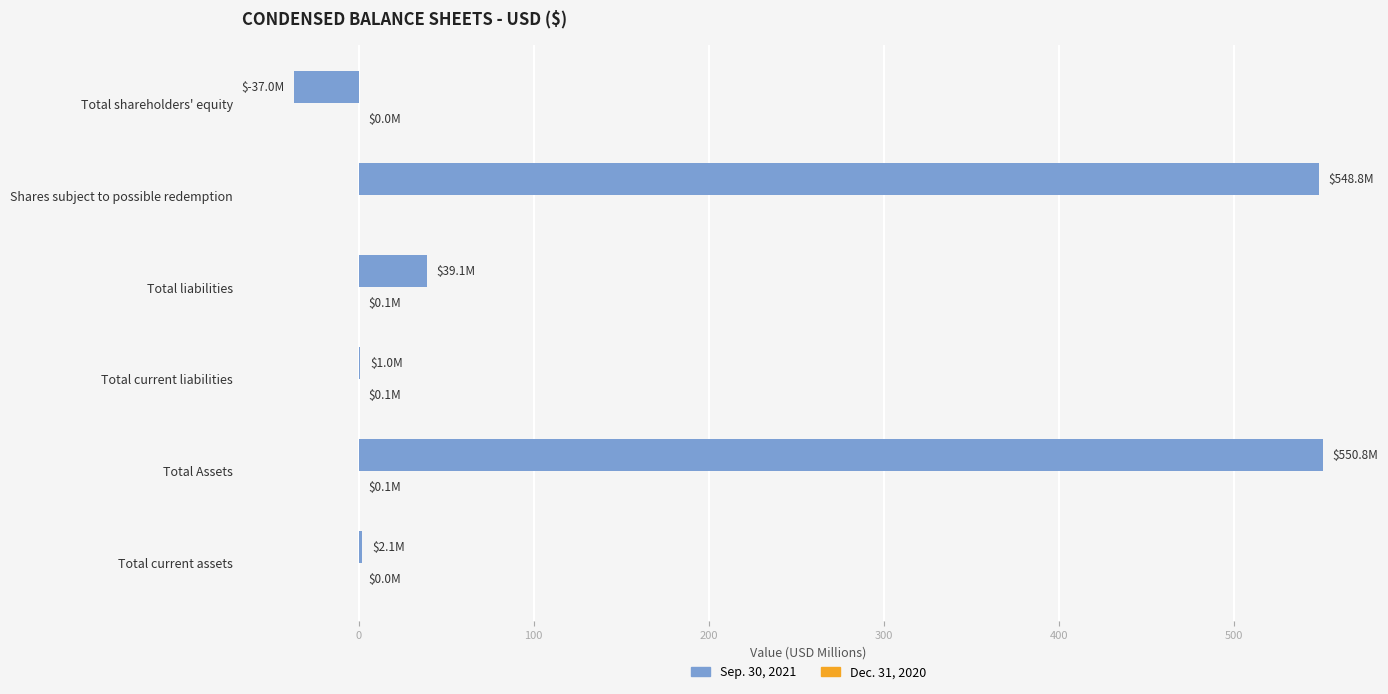

What is the sum of all Sep. 30, 2021 values?

1104.7